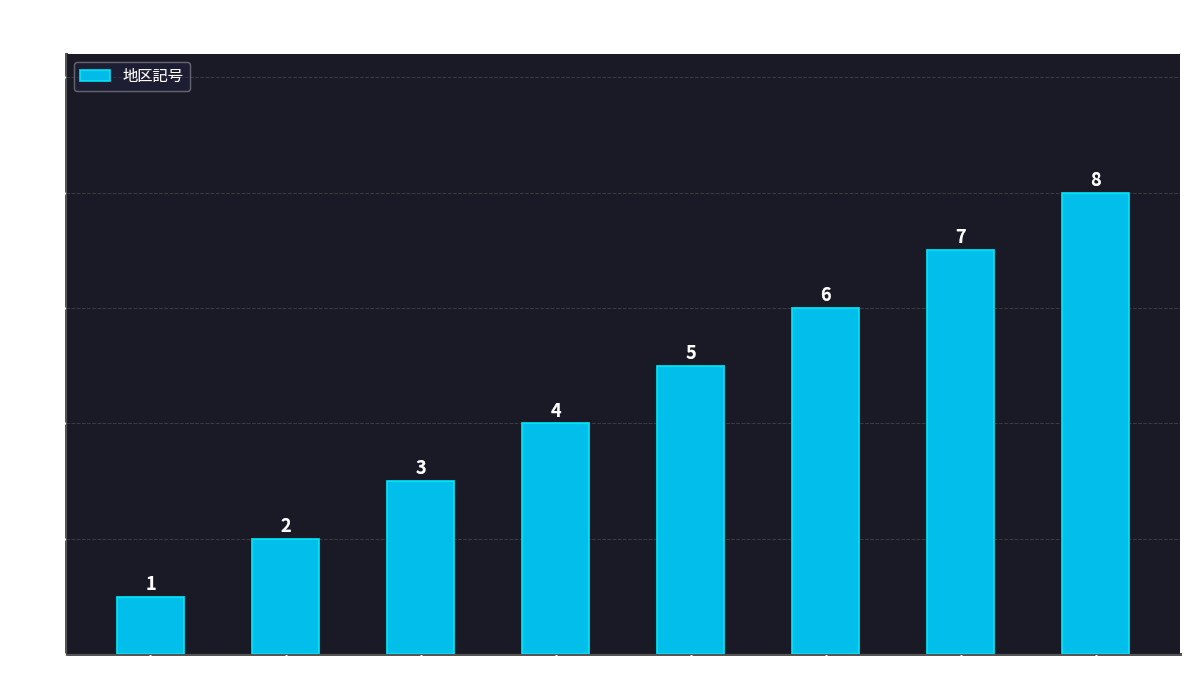

Reading right to left, extract all data points from this chart.

8番地区=8	7番地区=7	6番地区=6	5番地区=5	4番地区=4	3番地区=3	2番地区=2	1番地区=1